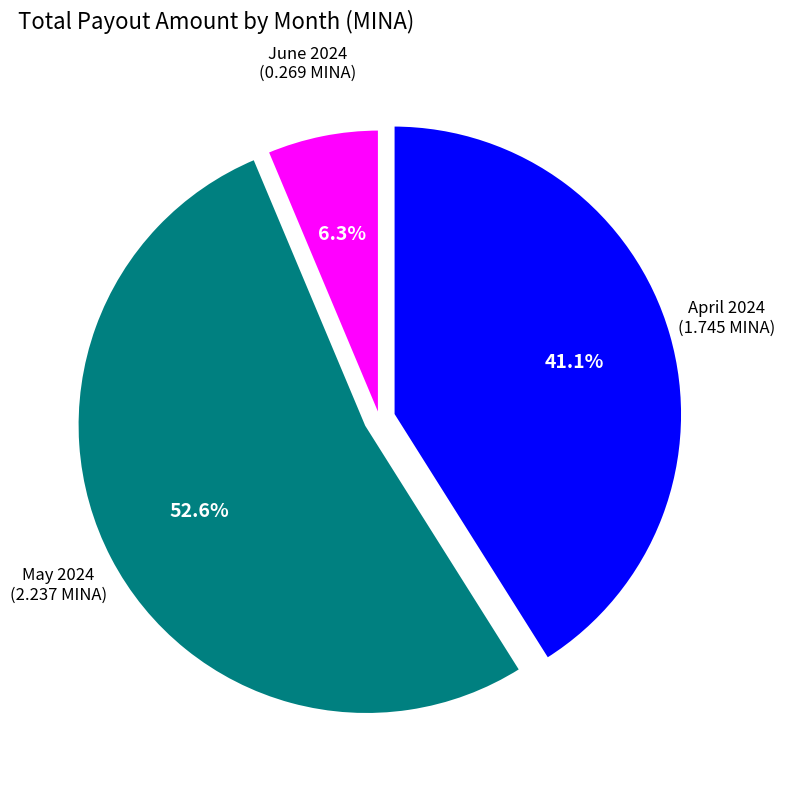

Which category has the smallest portion of the pie?

June 2024